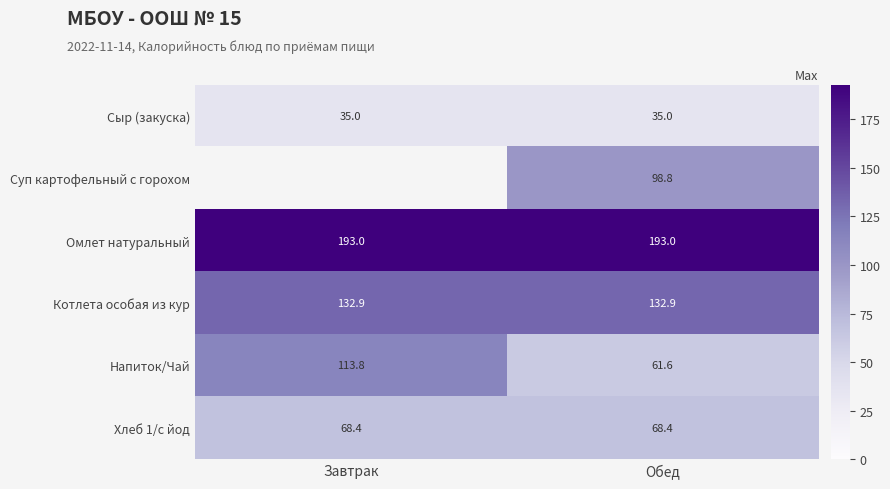

What is the highest value of the Омлет натуральный series?

193.0